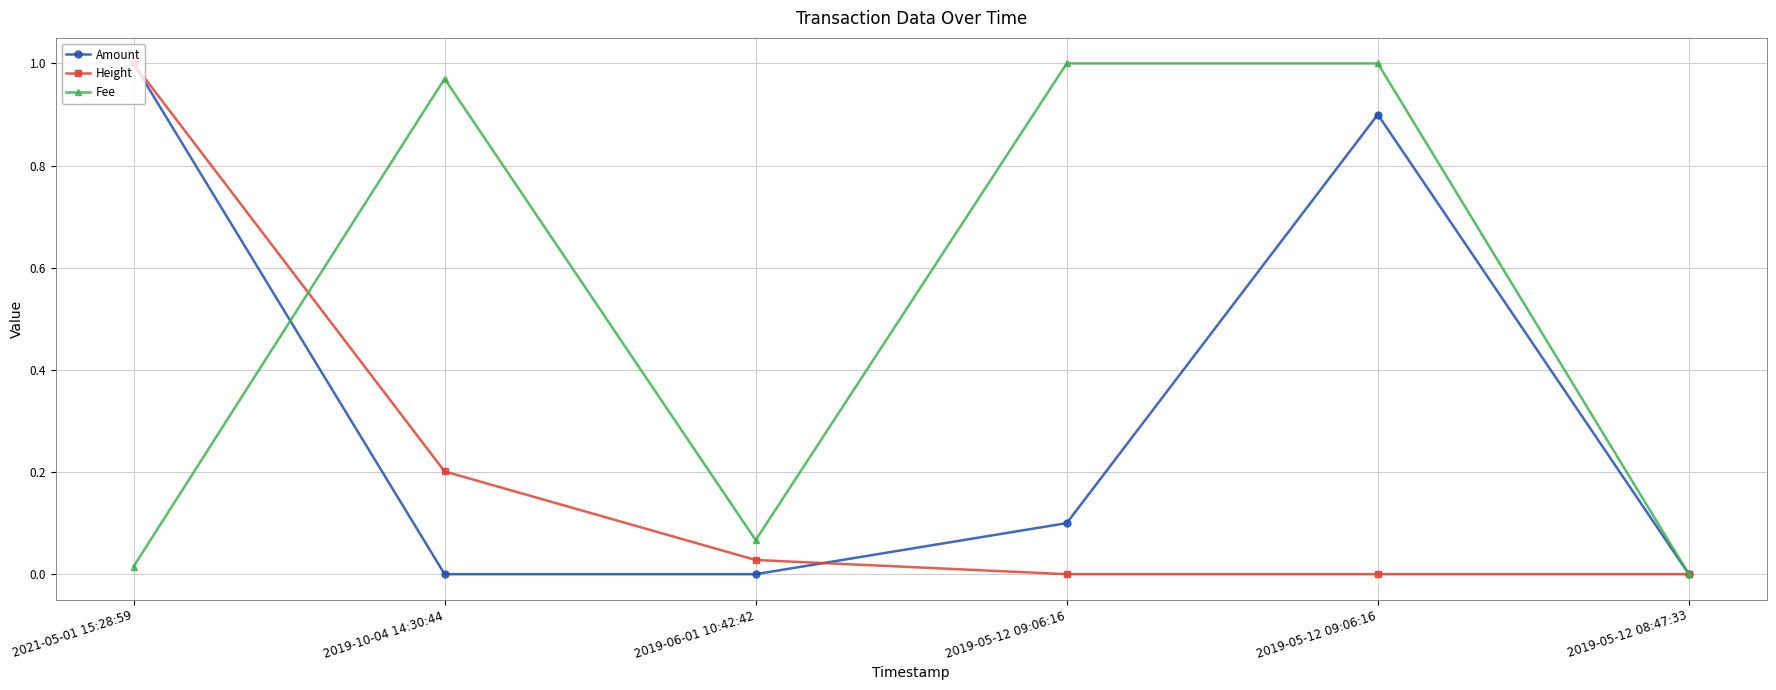

Which series ends up on top after the final intersection of Amount and Height?

Amount